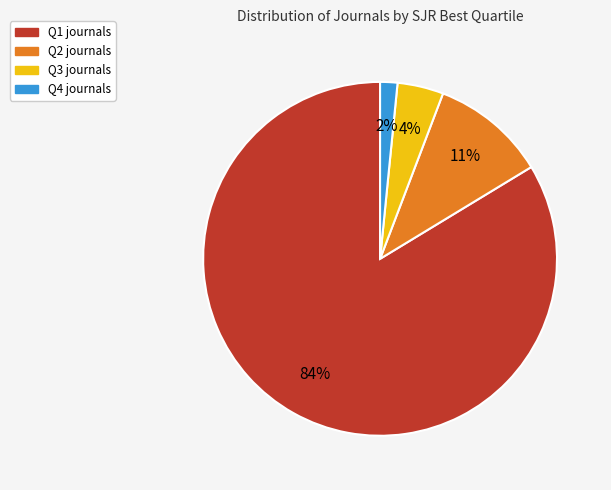

To the nearest percent, what percentage of the pie is Q2?

11%